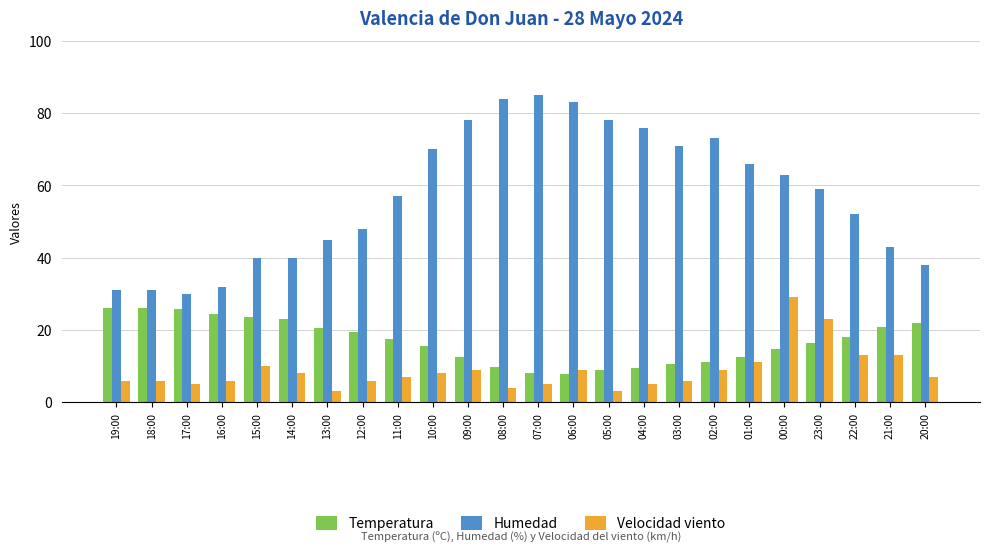

How many data points in Temperatura are less than 17?

12